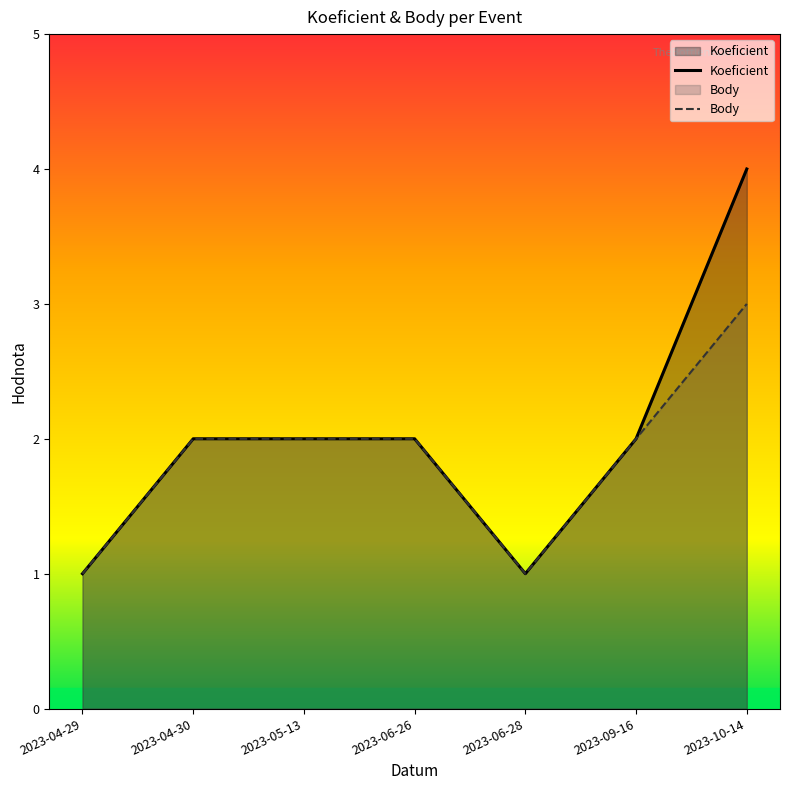

Rank the categories by Koeficient value from highest to lowest.

2023-10-14, 2023-04-30, 2023-05-13, 2023-06-26, 2023-09-16, 2023-04-29, 2023-06-28